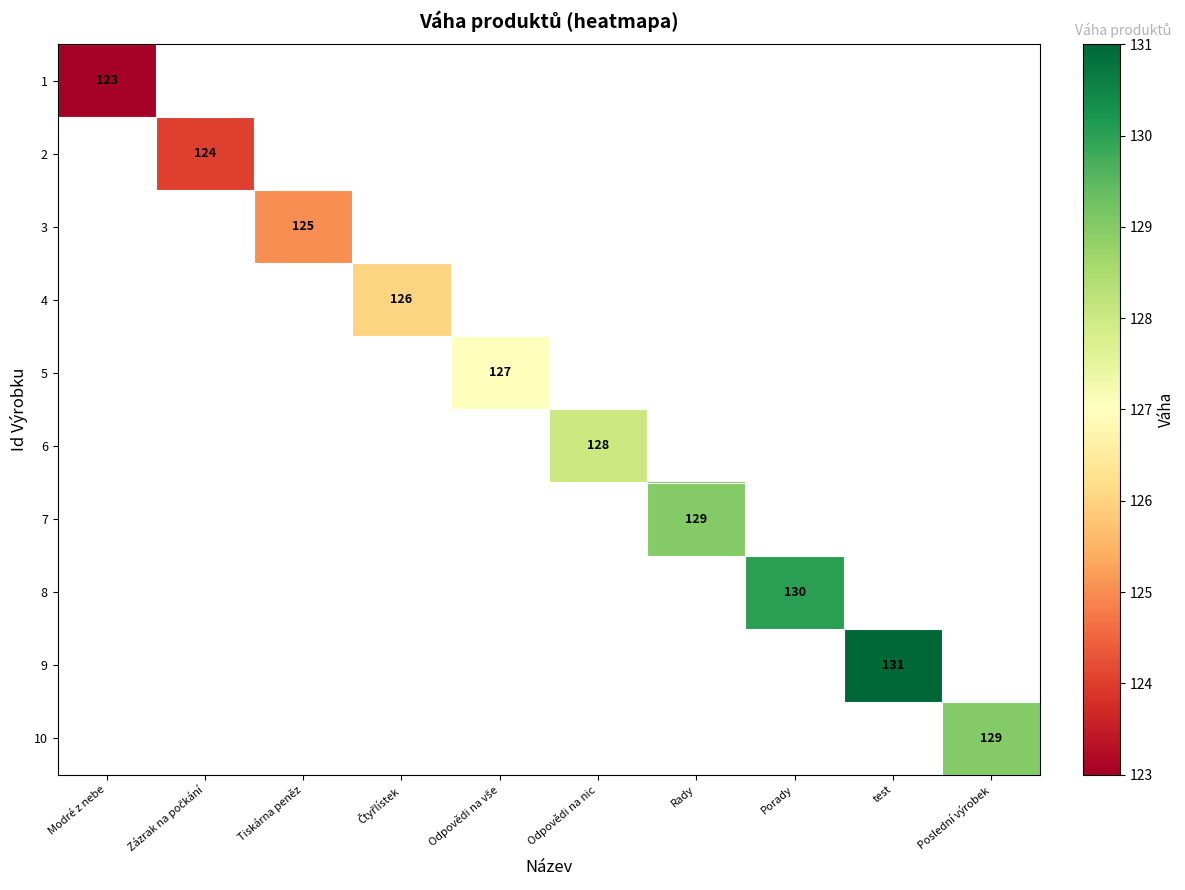

True or false: 7 has a value of 175 at Rady.

False